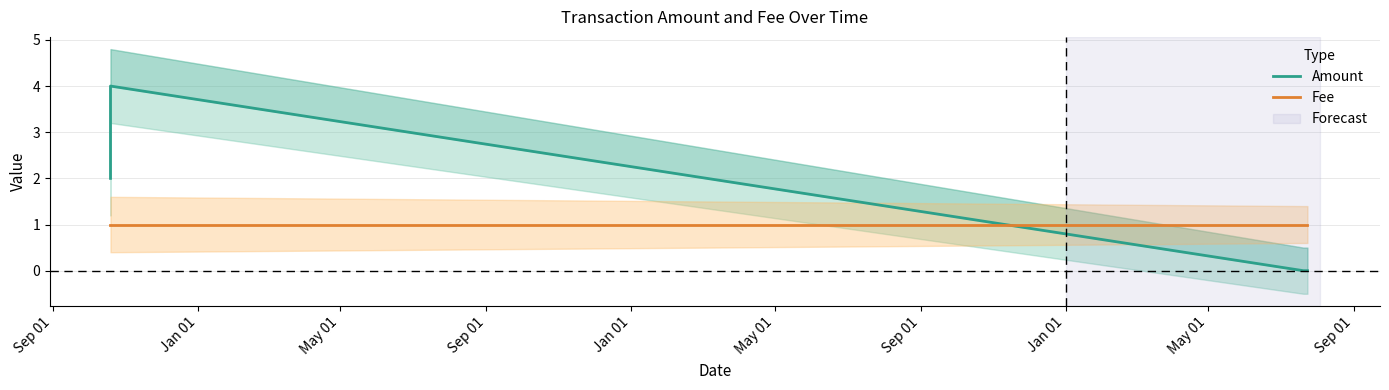

How many data points does each series have?

6